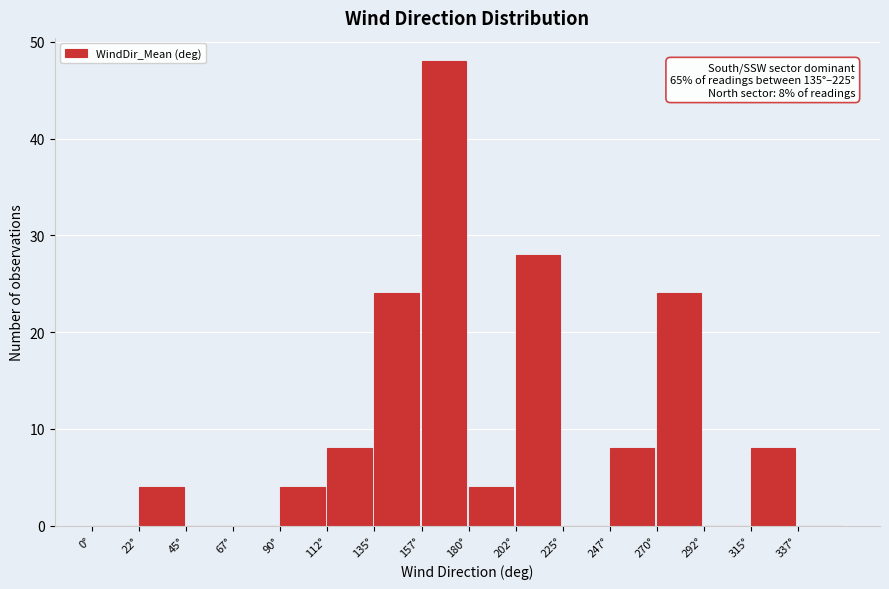

Which range on the x-axis has the tallest bar?

157.5 to 180.0